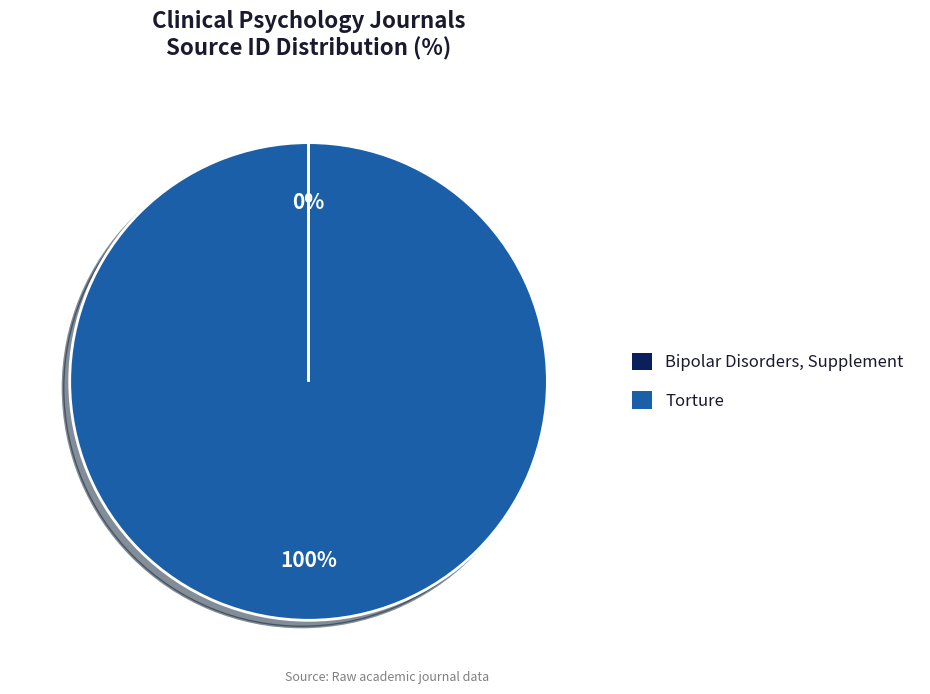

Is it true that Torture is 100% of the pie?

True